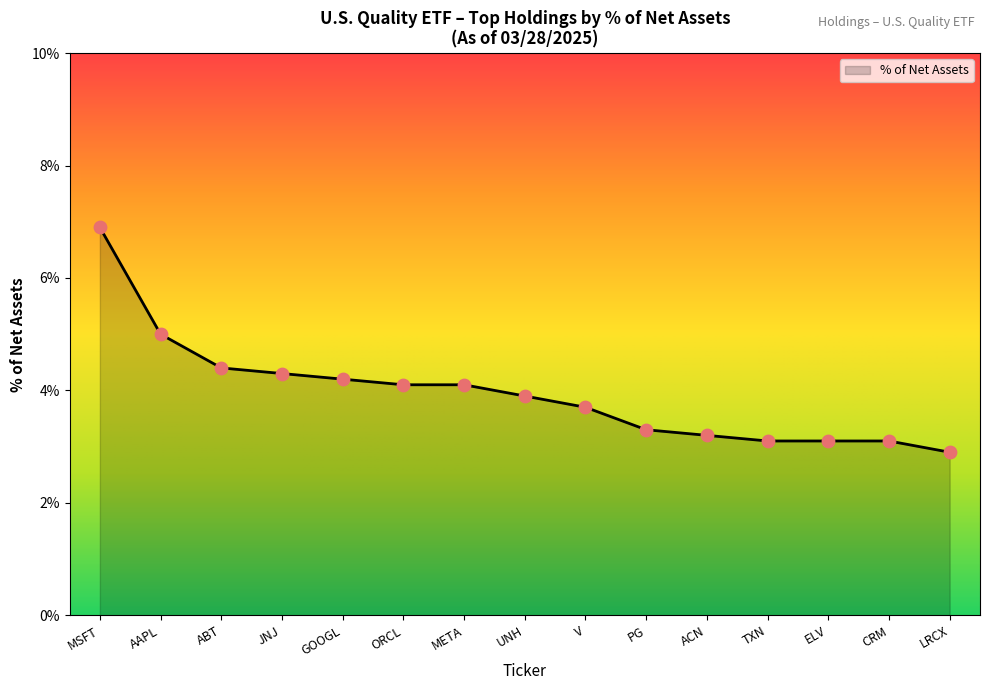

Which has a higher value, ELV or LRCX?

ELV